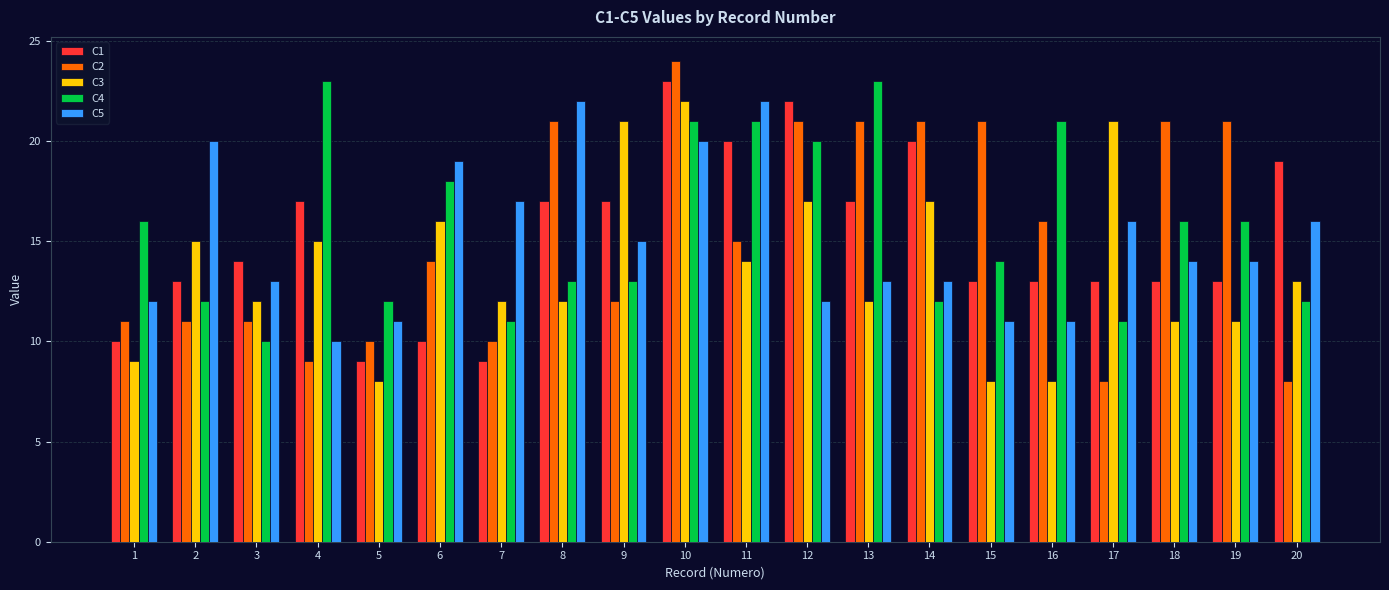

What is the sum of all C3 values?

274